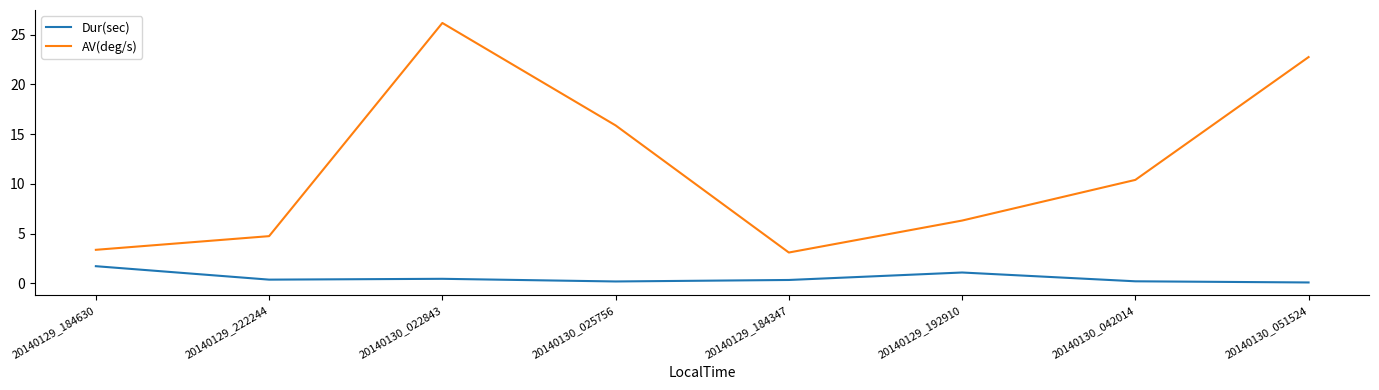

Which category has the highest value in the Dur(sec) series?

20140129_184630